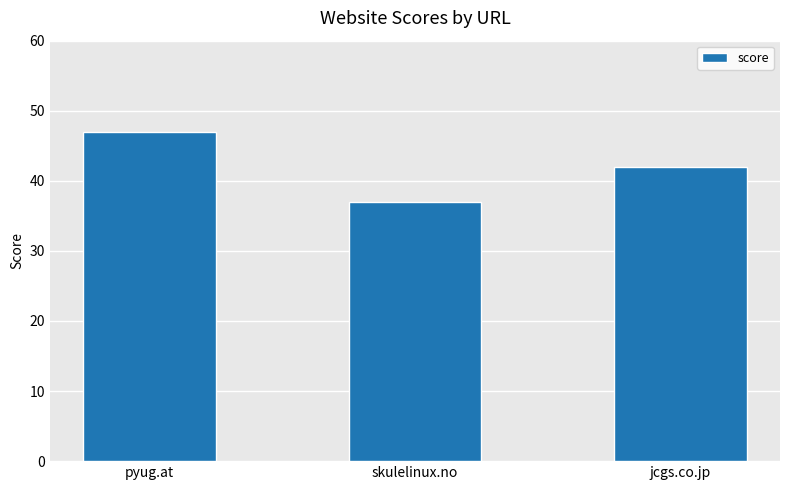

At which label is the value closest to 42?

jcgs.co.jp